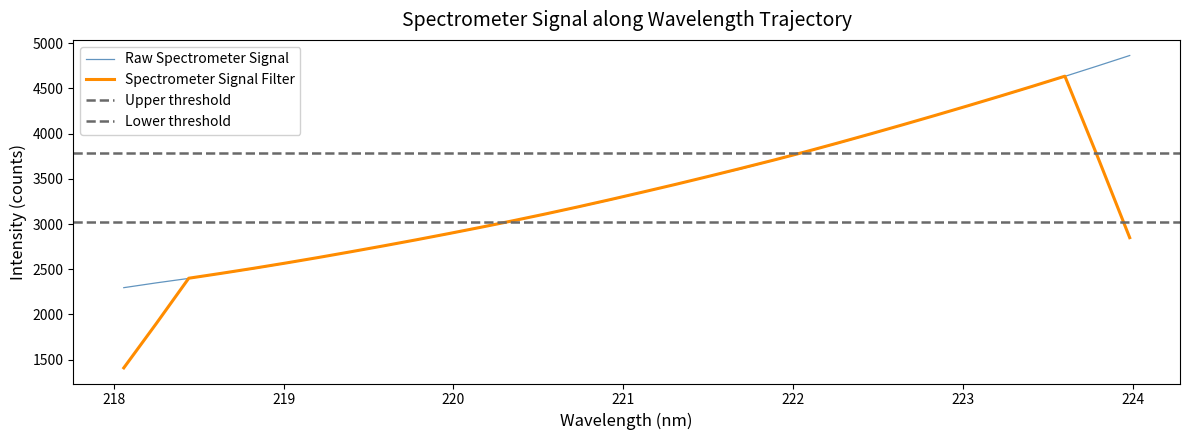

What is the maximum value for Raw Spectrometer Signal?

4864.0